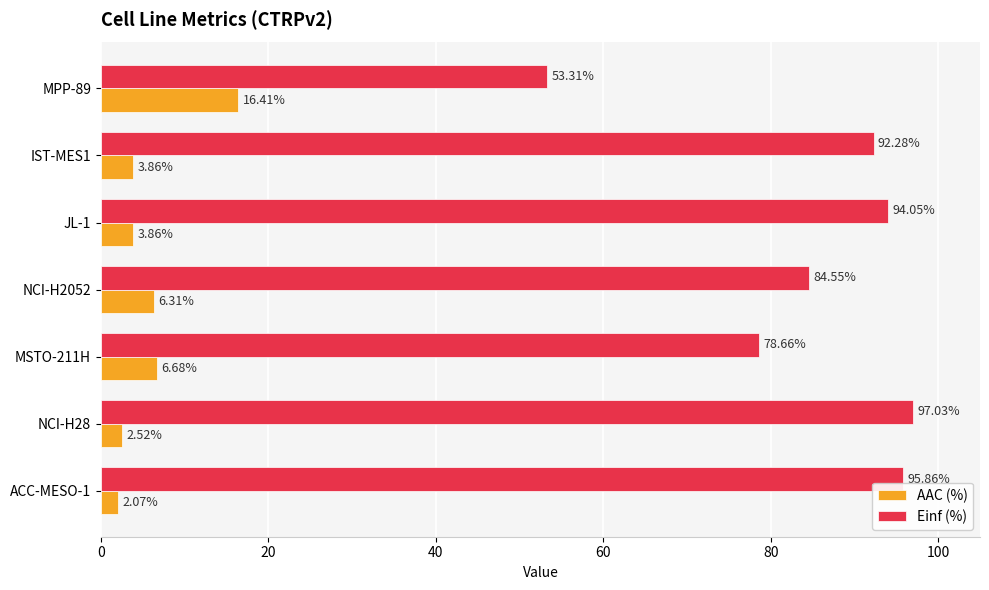

At which category is the sum across all series the highest?

NCI-H28